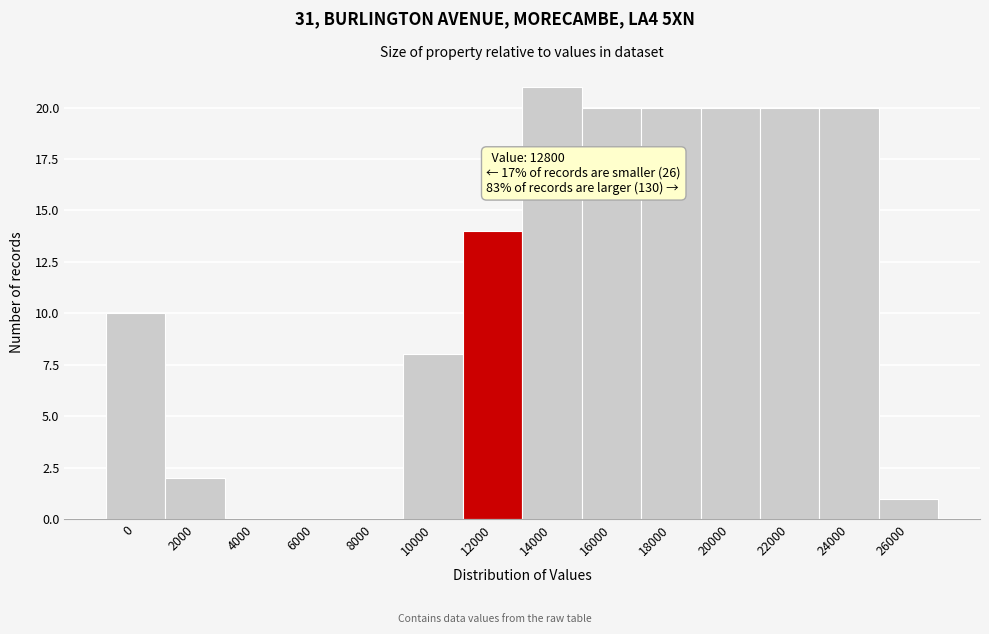

Reading left to right, what are all the values shown in this chart?

0=10	2000=2	4000=0	6000=0	8000=0	10000=8	12000=14	14000=21	16000=20	18000=20	20000=20	22000=20	24000=20	26000=1